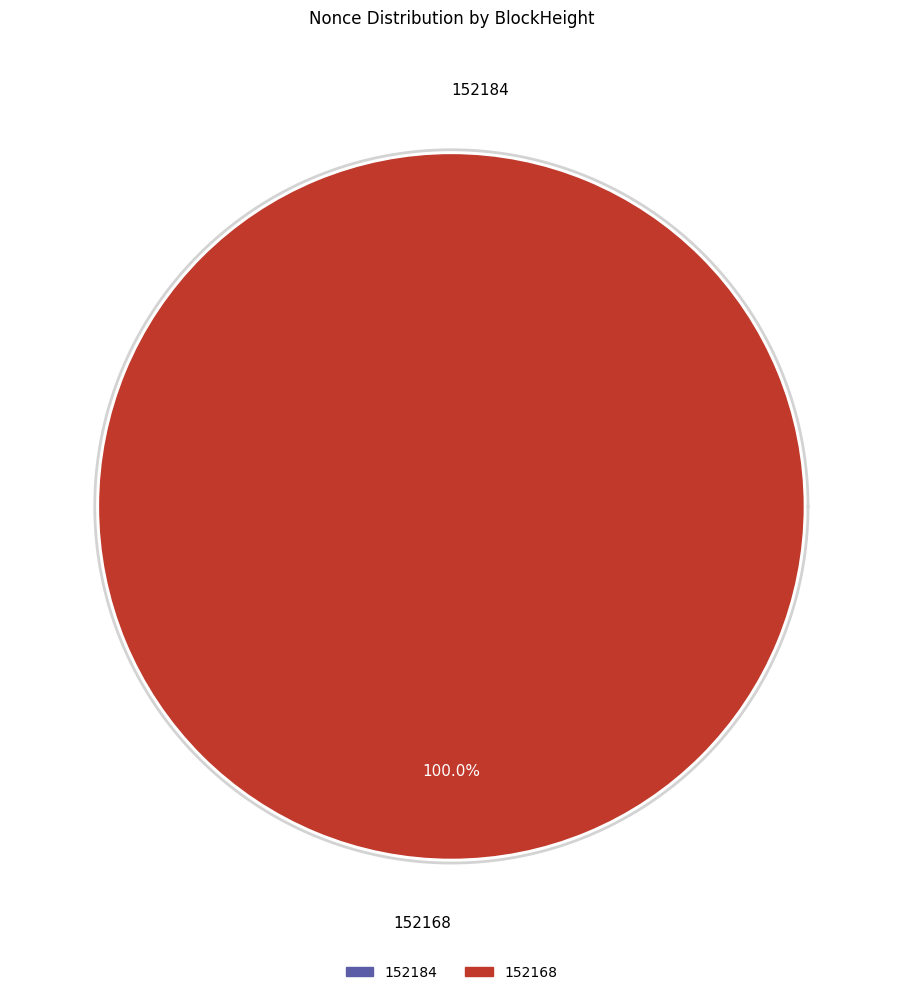

To the nearest percent, what percentage of the pie is 152168?

100%